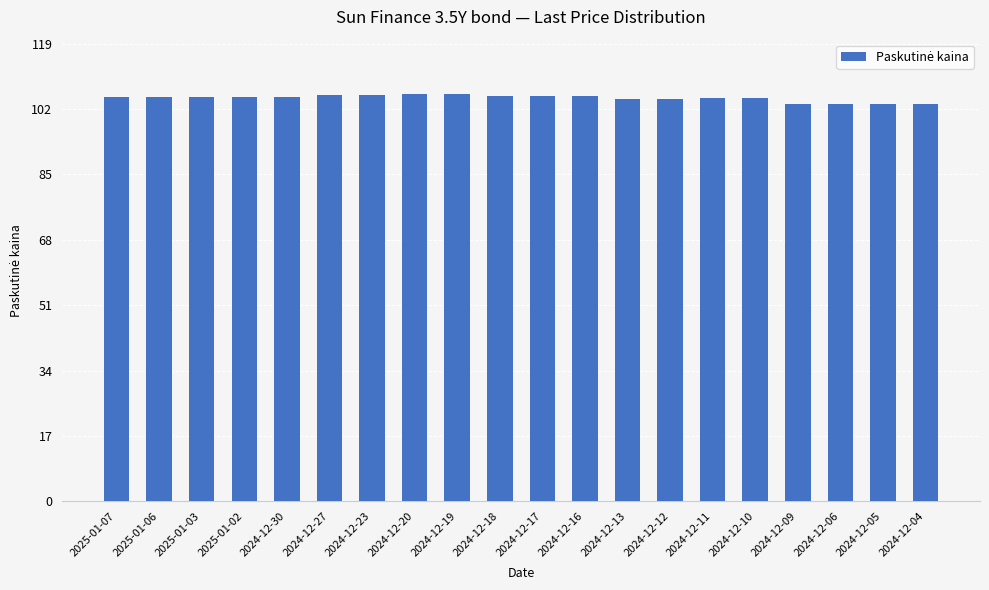

True or false: the data shows 105.6 at 2024-12-23.

True